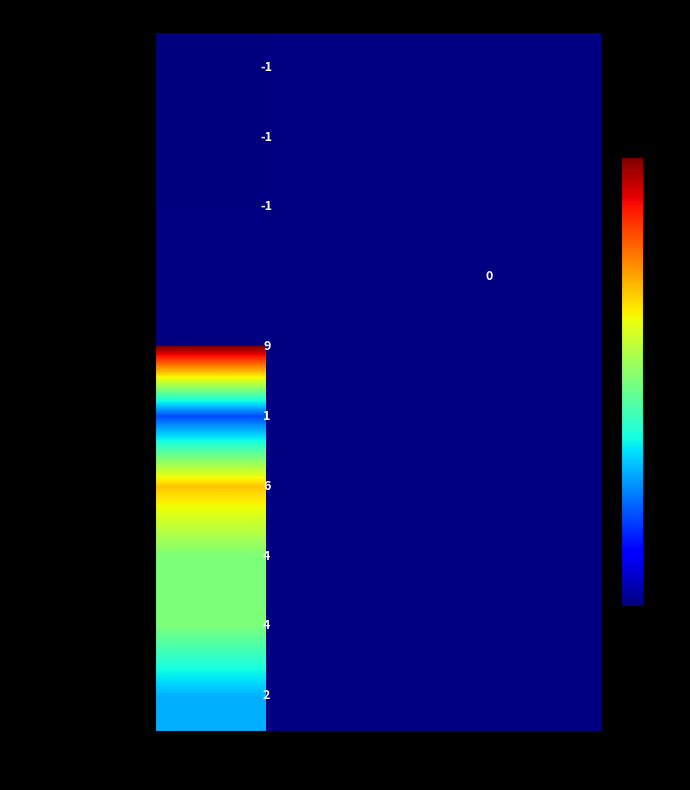

Is it true that newssite.com/article equals 10.4 at Yes?

False